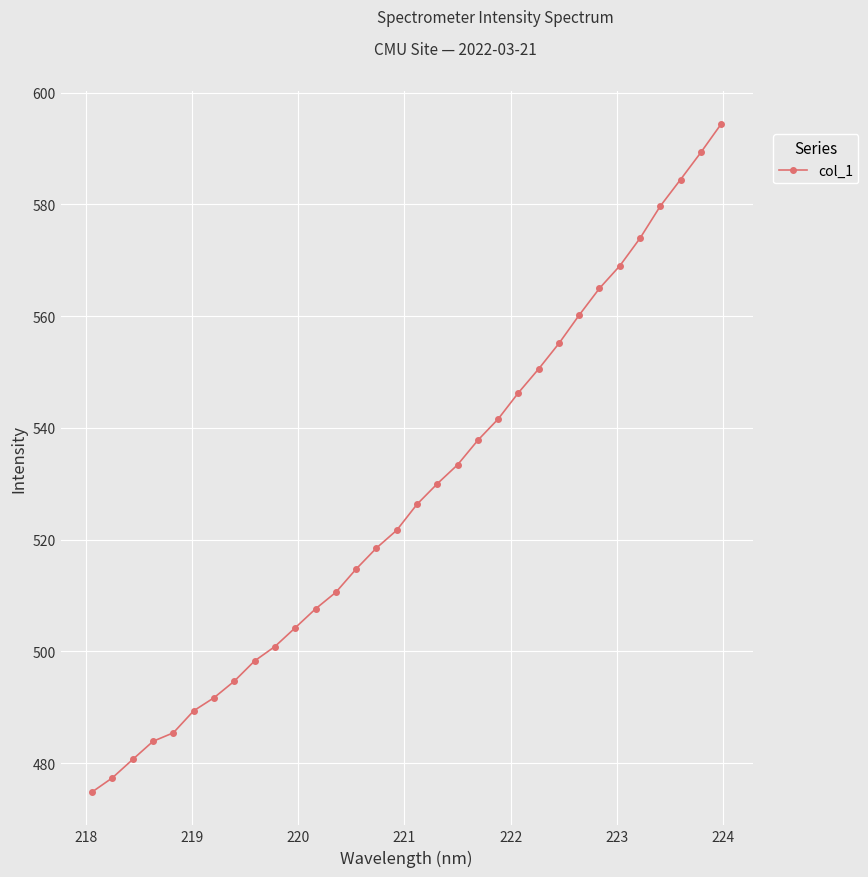

What is the maximum value shown in the chart?

594.4